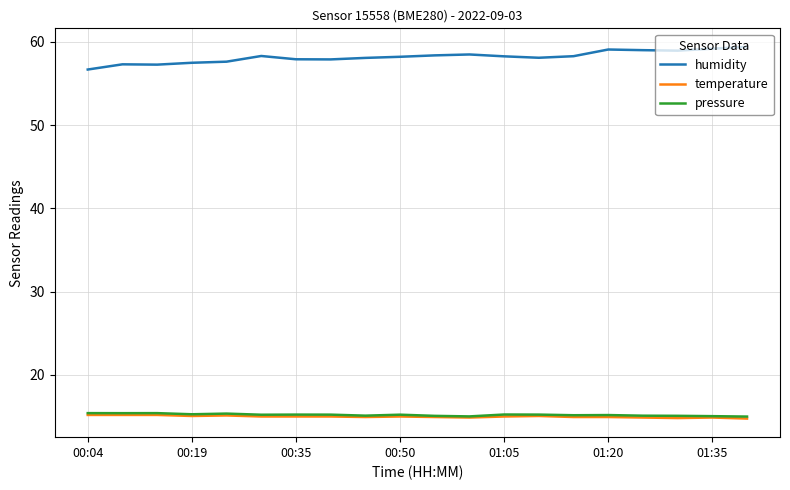

What is the maximum value for pressure?

15.4